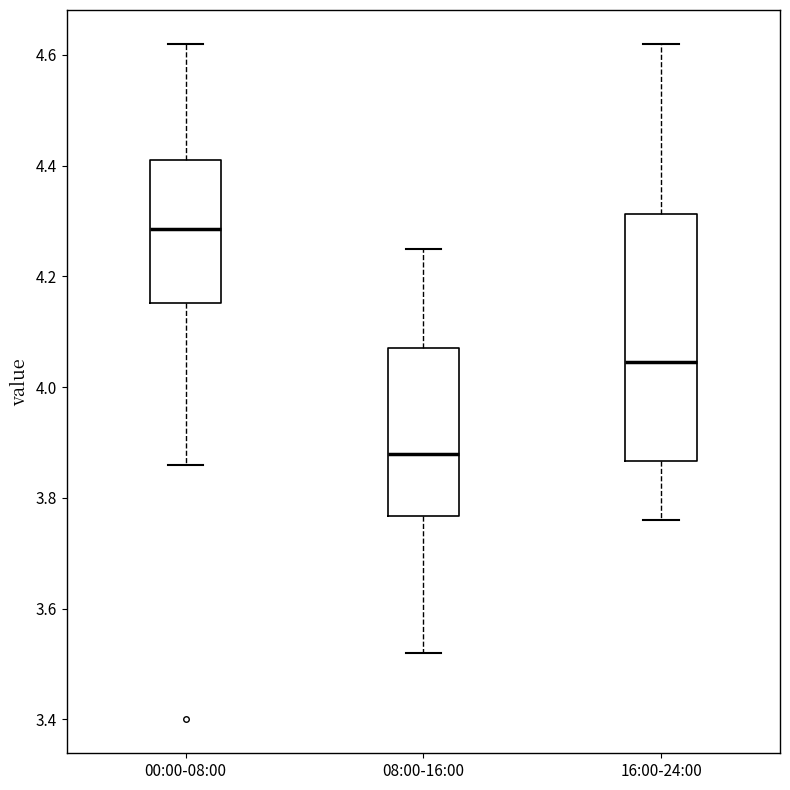

Where does the median line of the box for 00:00-08:00 sit on the y-axis? The values are not printed on the chart, so give them approximately, as read against the axis.

4.28